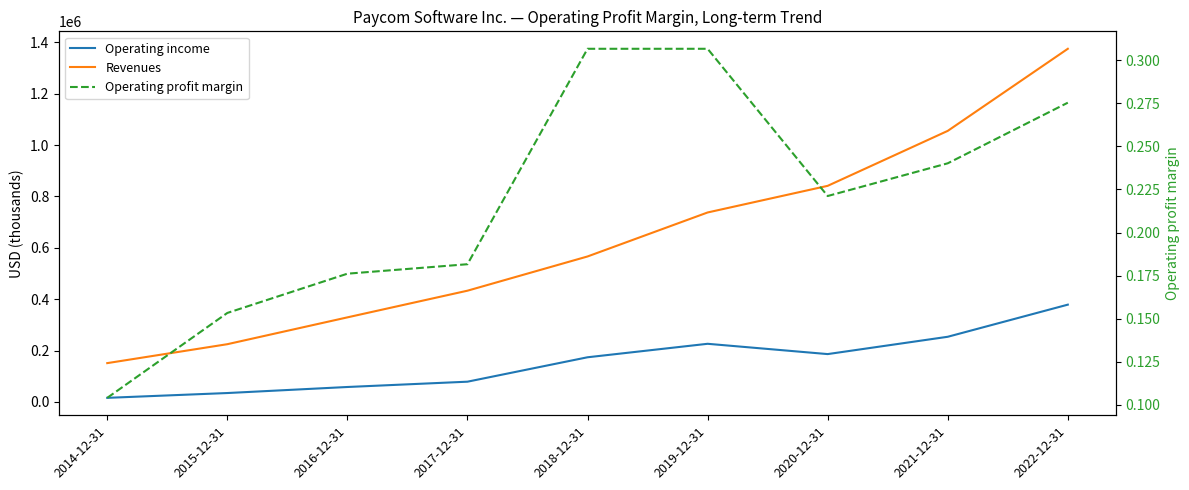

At which category does Operating income reach its first local peak?

2019-12-31